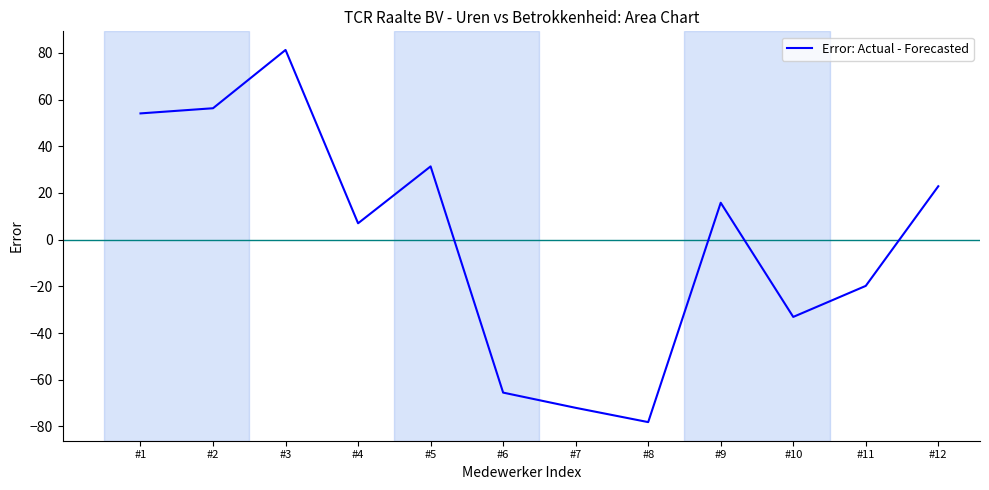

Count the number of data series in this chart.

1